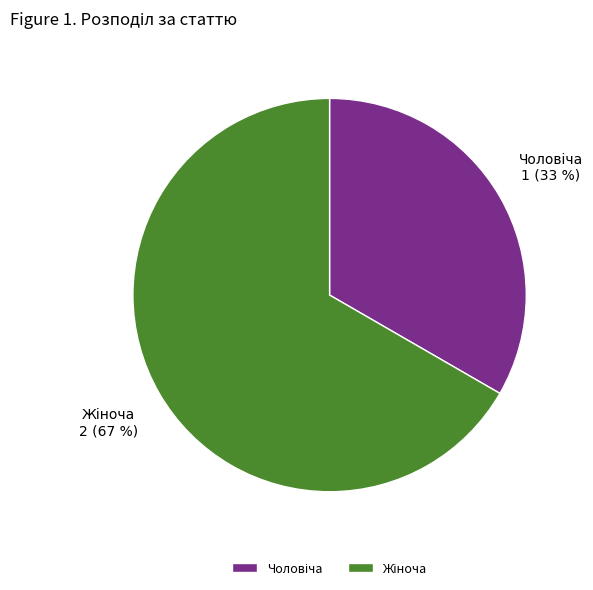

To the nearest percent, what is the average slice percentage?

50%